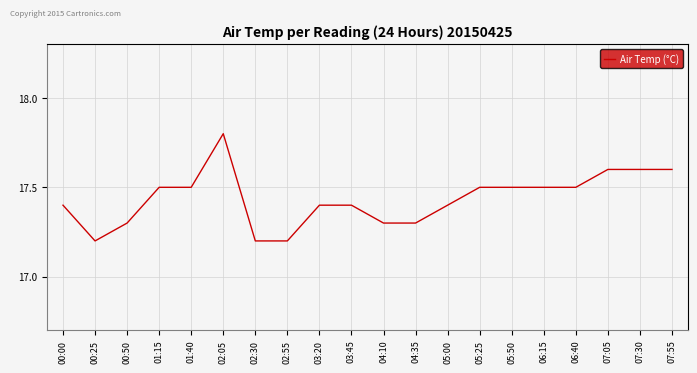

What is the maximum value shown in the chart?

17.8